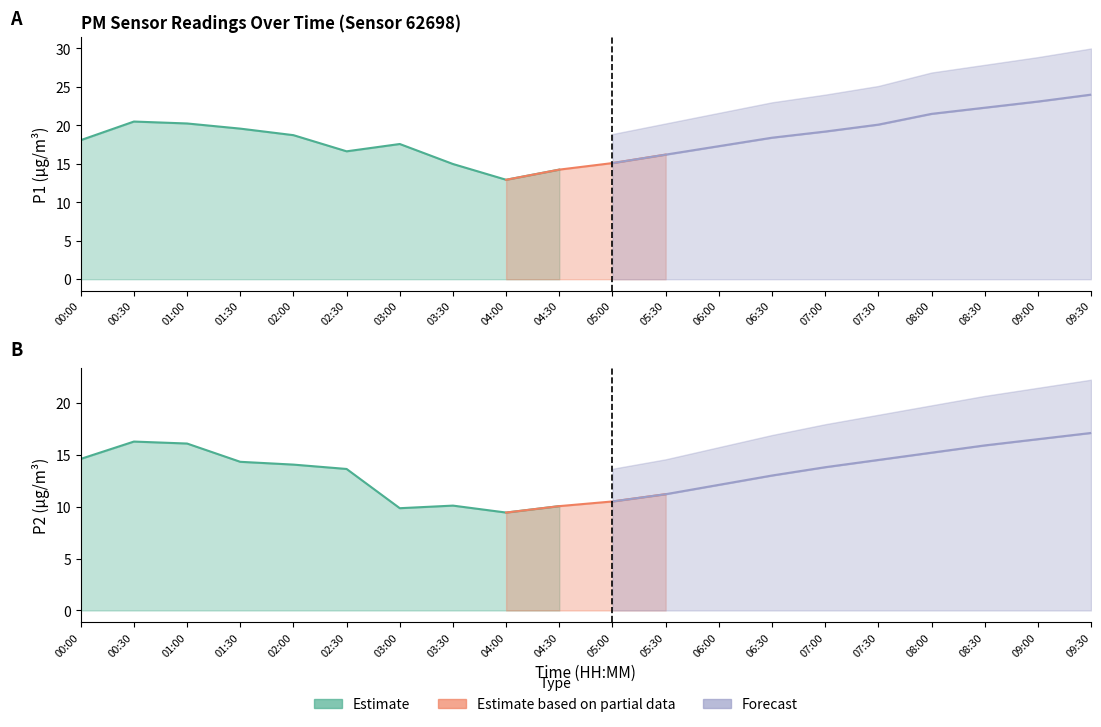

Read the P1 value at 00:30.

20.5